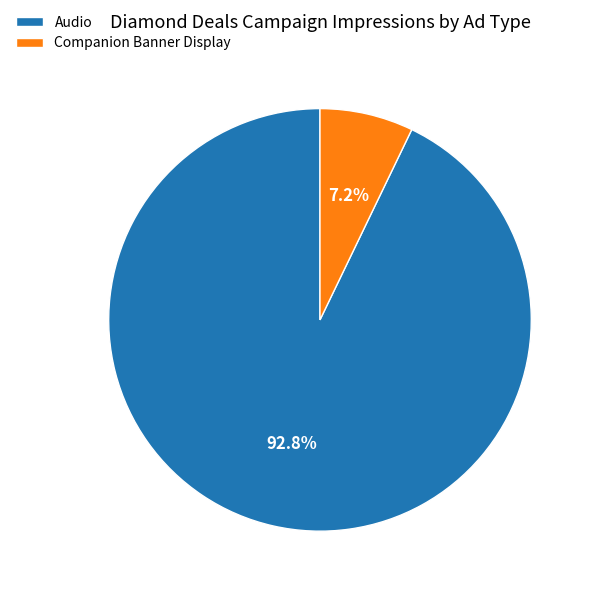

Between Companion Banner Display and Audio, which is larger?

Audio